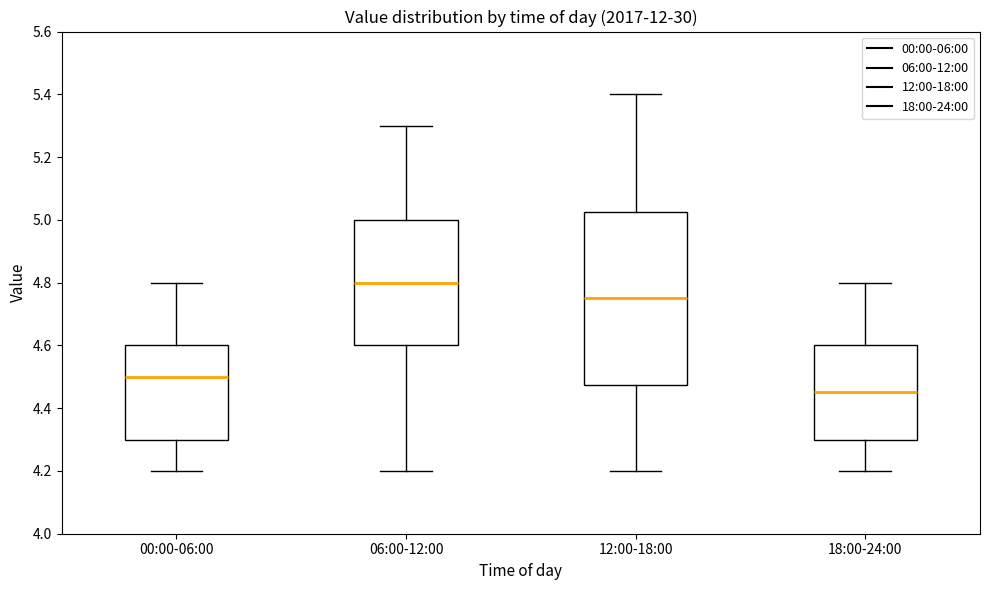

Reading left to right, read every box against the y-axis: the position of its median line, the range the box covers, and the ends of its whiskers. The values are not printed on the chart, so give them approximately, as read against the axis.

00:00-06:00: median 4.50, box 4.30 to 4.60, whiskers 4.20 to 4.80
06:00-12:00: median 4.80, box 4.60 to 5.00, whiskers 4.20 to 5.30
12:00-18:00: median 4.76, box 4.48 to 5.02, whiskers 4.20 to 5.40
18:00-24:00: median 4.46, box 4.30 to 4.60, whiskers 4.20 to 4.80